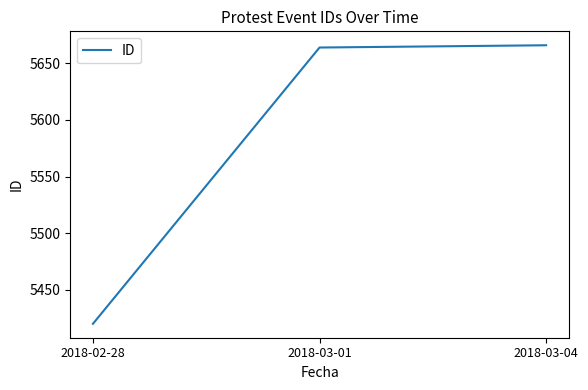

Does the chart have visible grid lines?

No